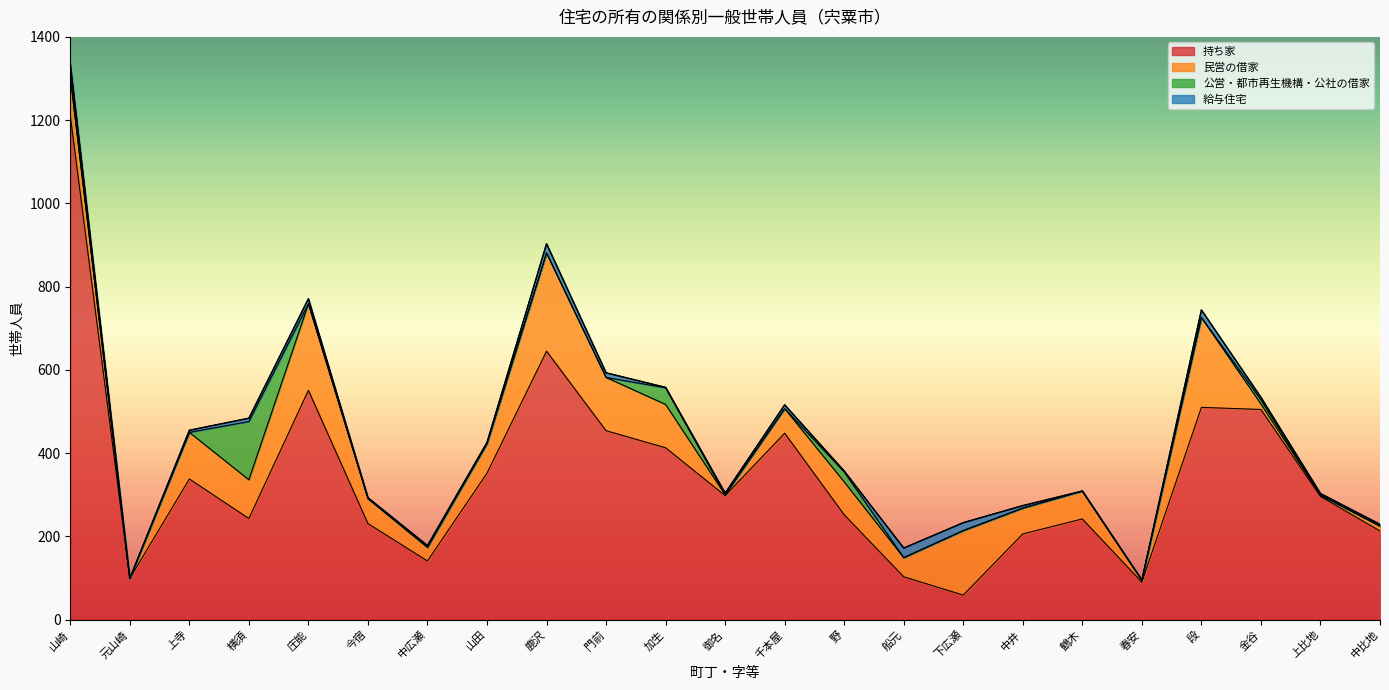

Which series has the largest range (max minus min)?

持ち家